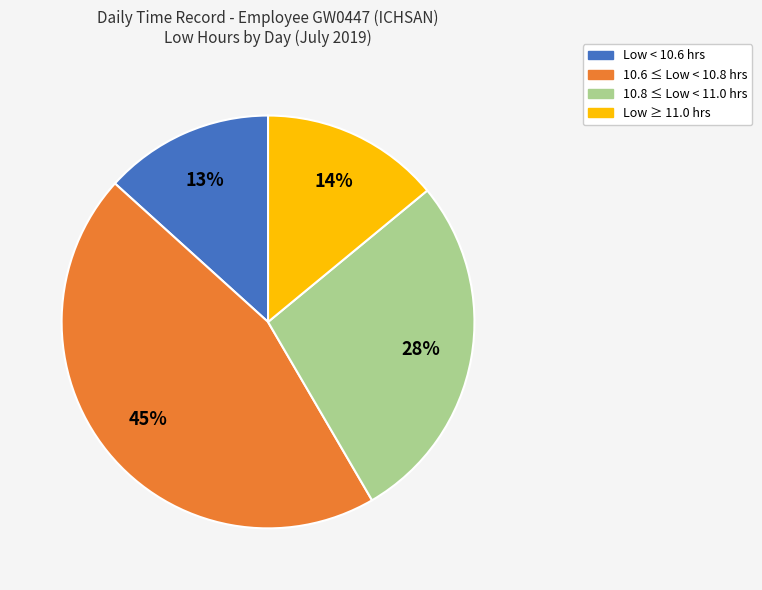

Is 10.6 ≤ Low < 10.8 hrs the majority of the pie?

No